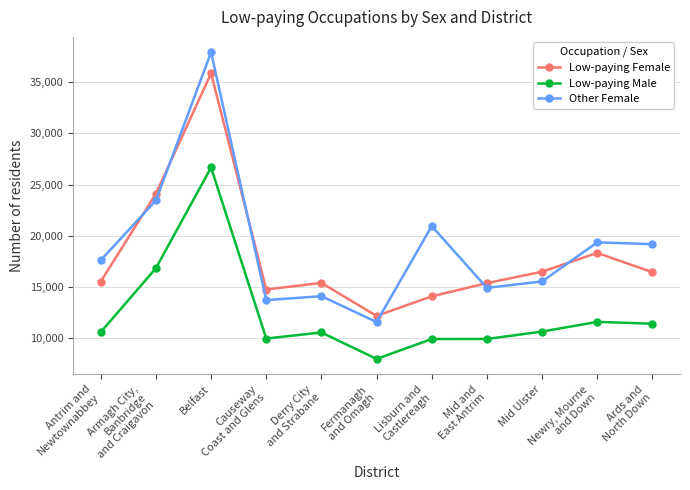

Which series has the widest spread of values?

Other Female